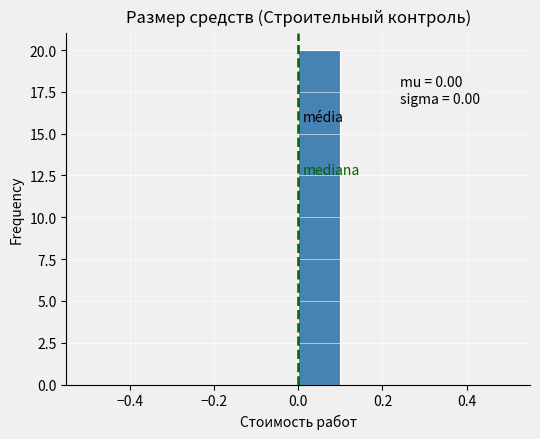

Over which range of the x-axis is the bar tallest?

0.0 to 0.1